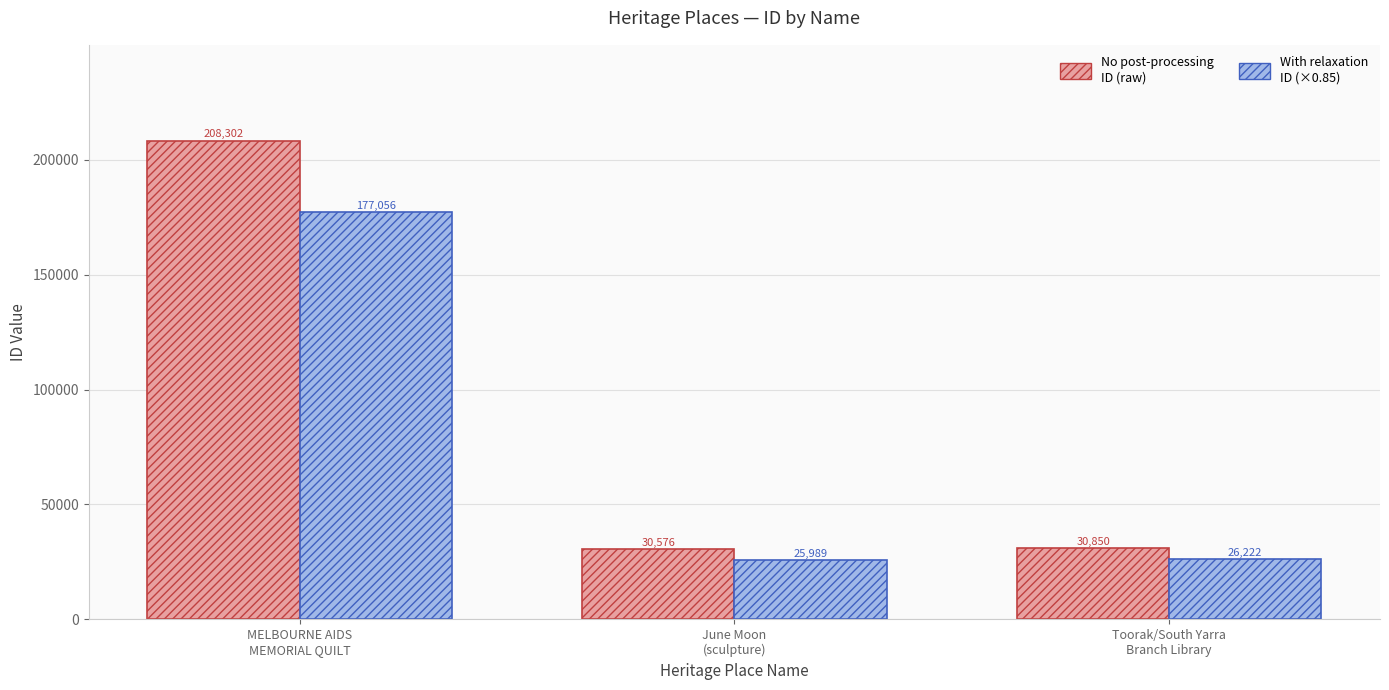

What is the smallest value displayed?

25989.6